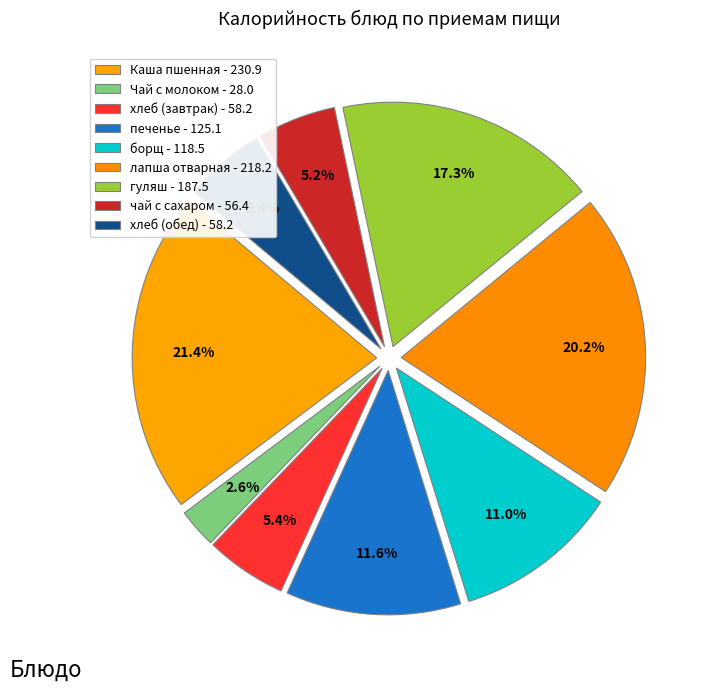

How many slices are in this pie chart?

9